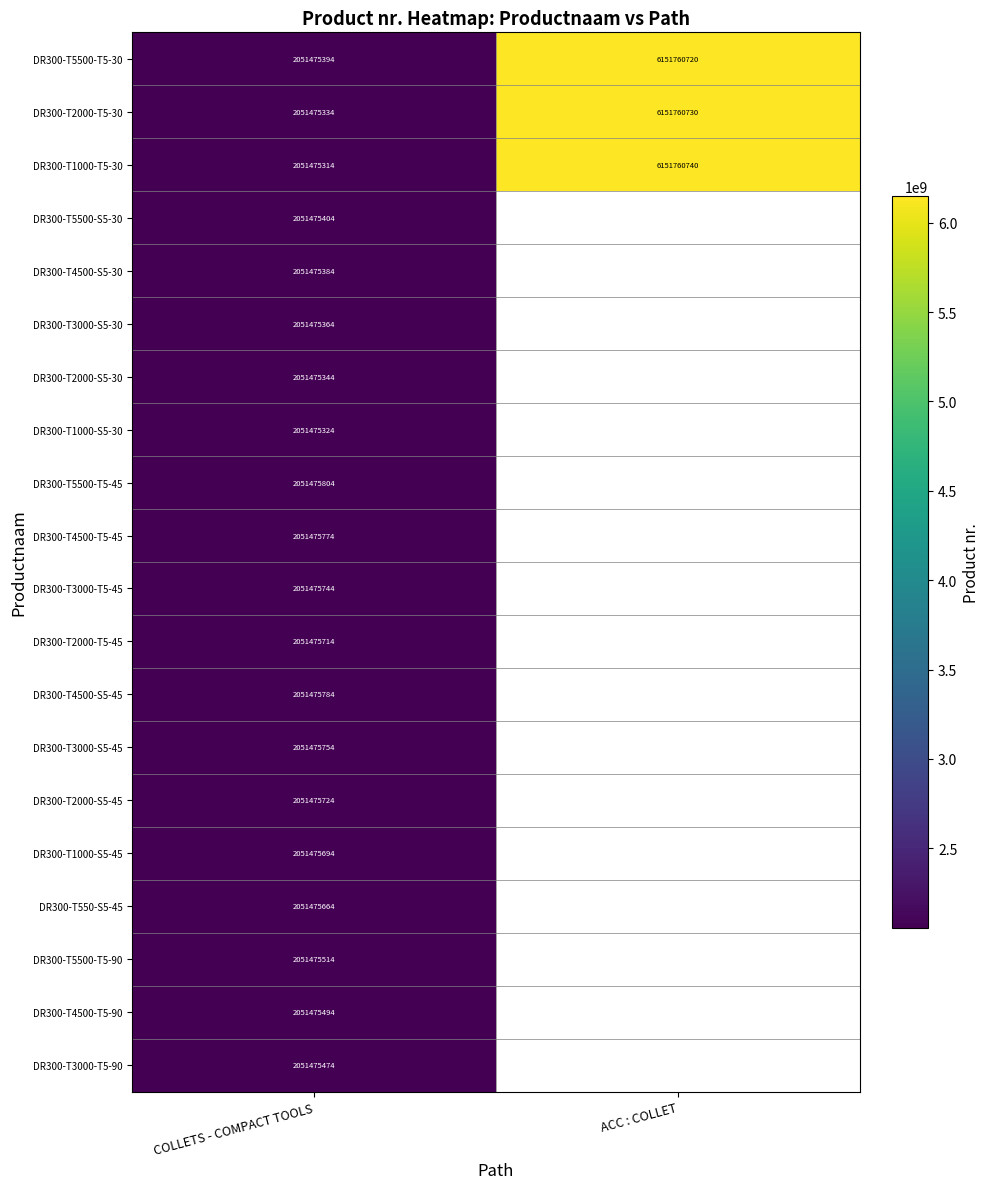

Is the value of DR300-T1000-T5-30 at ACC : COLLET greater than the value of DR300-T2000-T5-30 at COLLETS - COMPACT TOOLS?

Yes